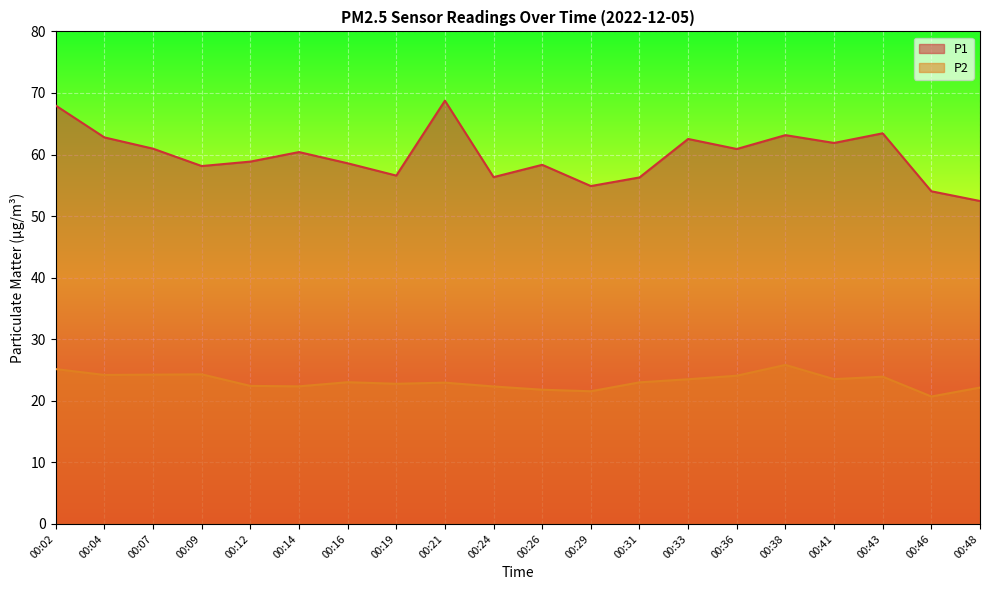

What is the difference between the highest and lowest values at 00:19?

33.8